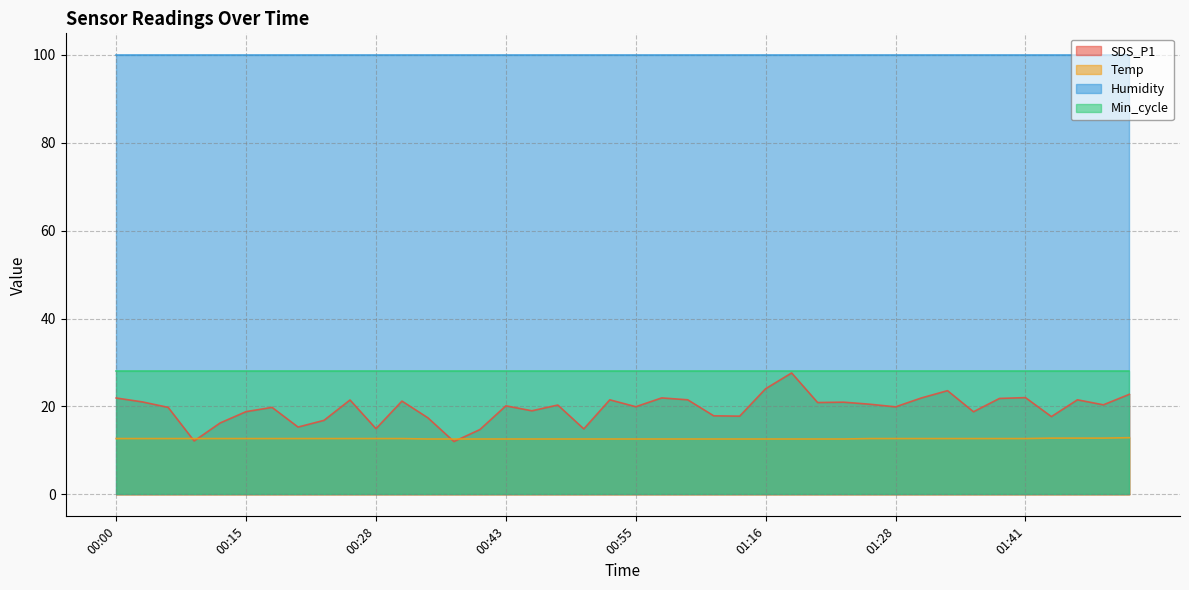

How many interior local valleys does the SDS_P1 series have?

13